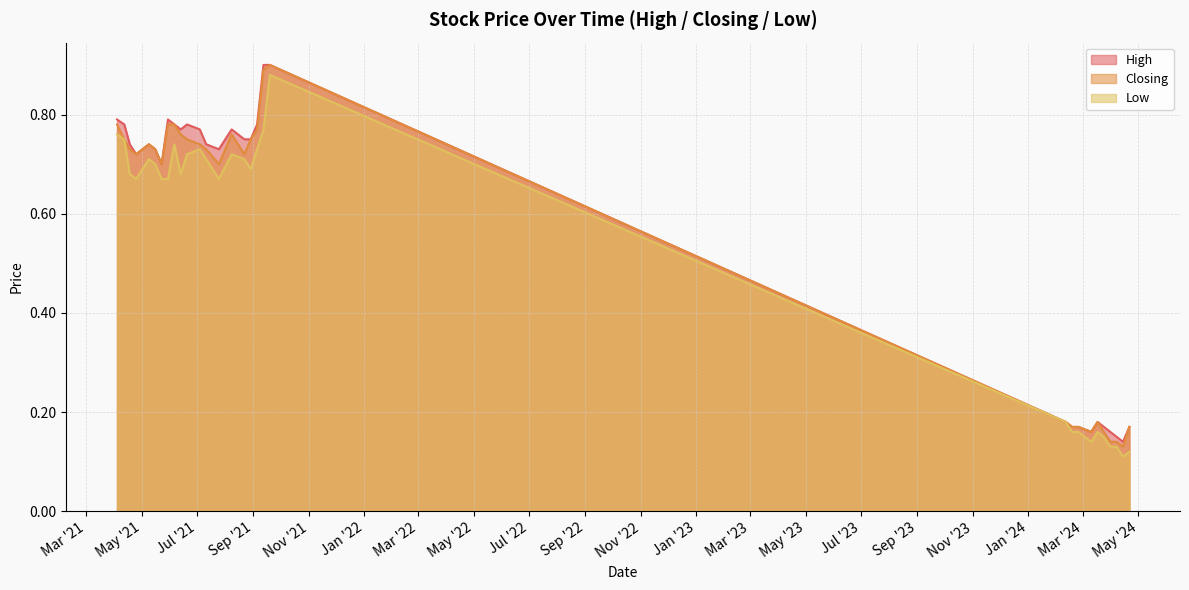

What is the label of the 13th point from the left?

11/07/2021